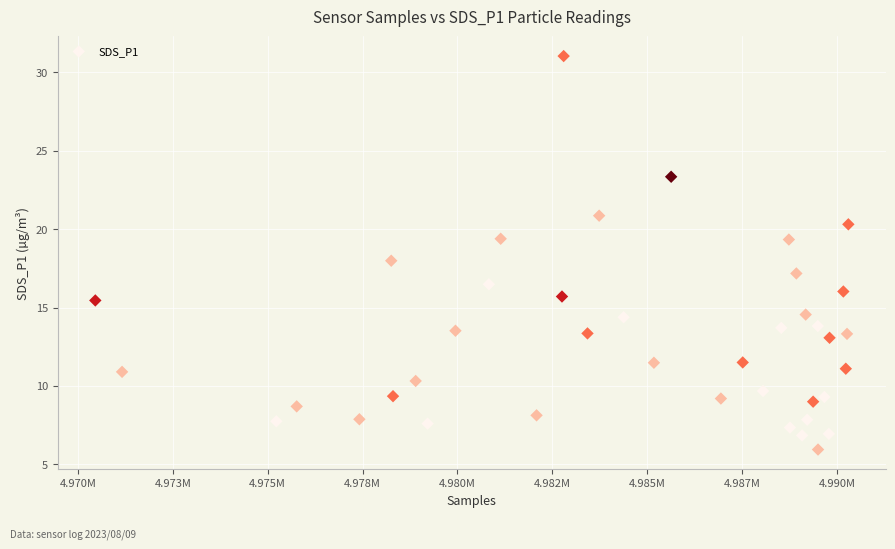

What is the range of X values (max minus min)?

19841.0